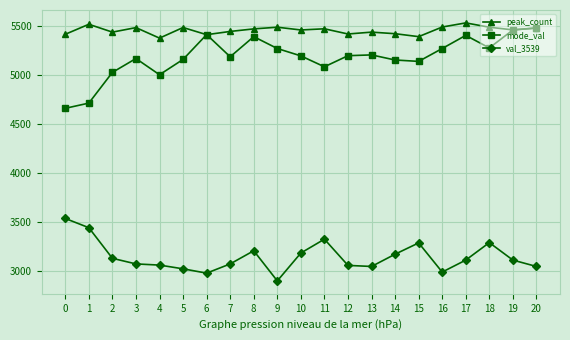

True or false: mode_val and val_3539 cross at least once.

False